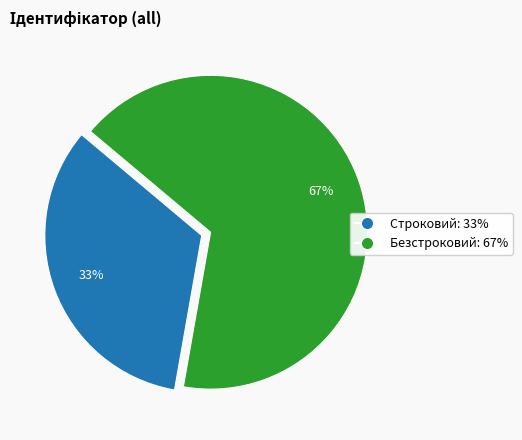

To the nearest percent, what is the combined percentage of Безстроковий and Строковий?

100%